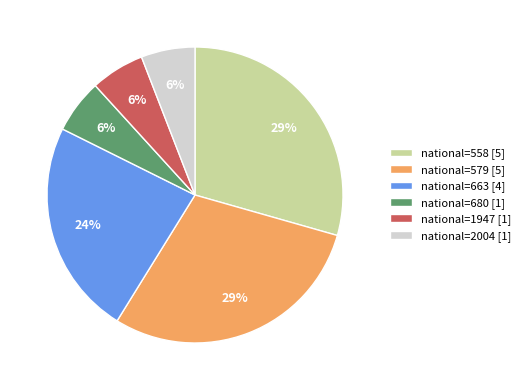

How many slices are in this pie chart?

6